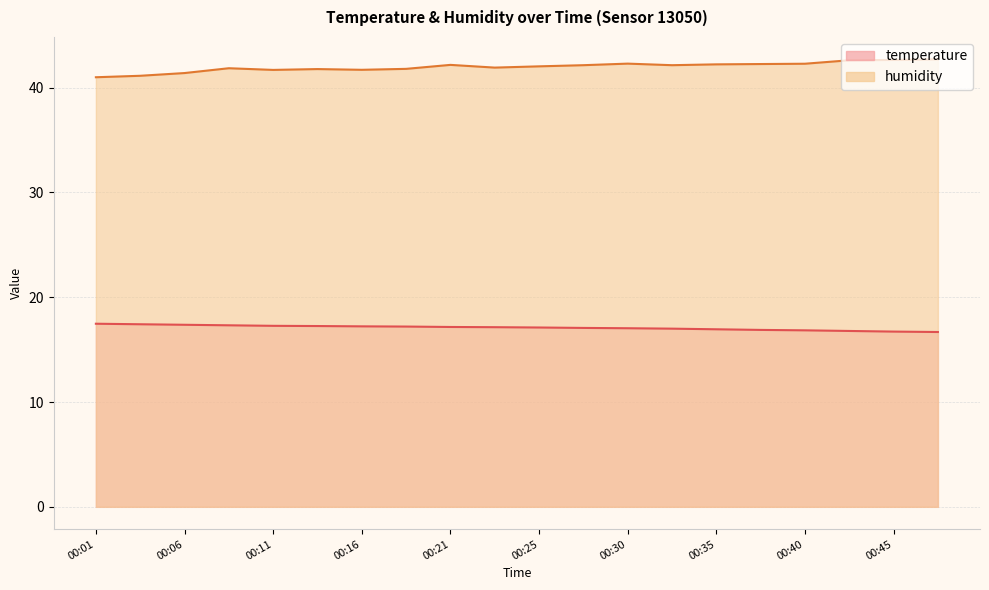

How many data points in temperature are above 17?

13